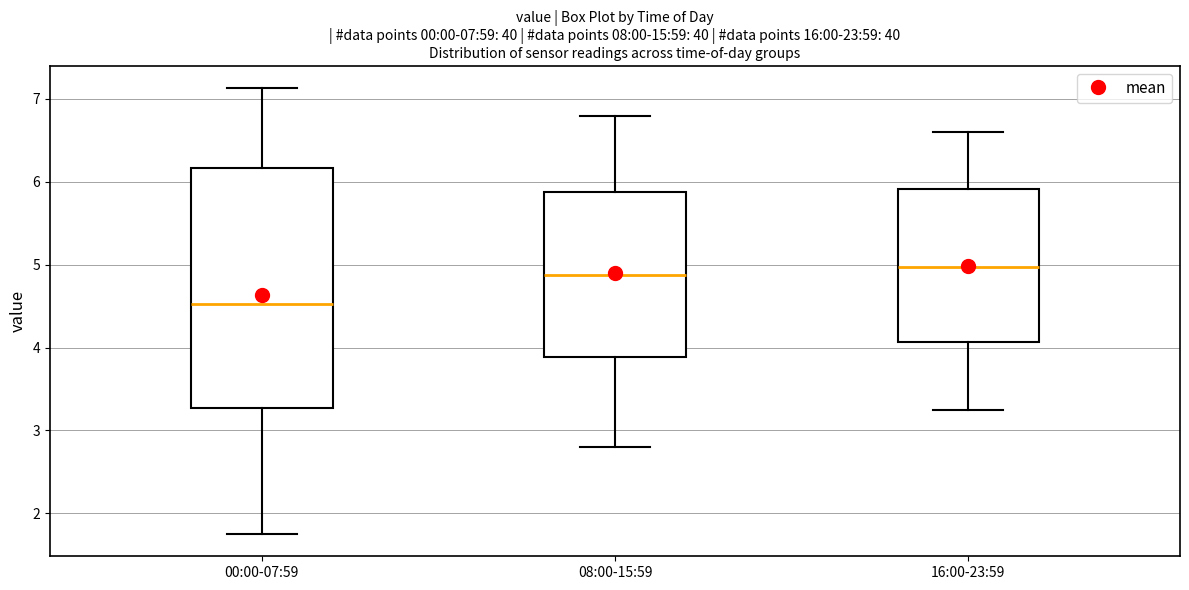

Comparing the boxes themselves (not the whiskers), which one is the tallest?

00:00-07:59